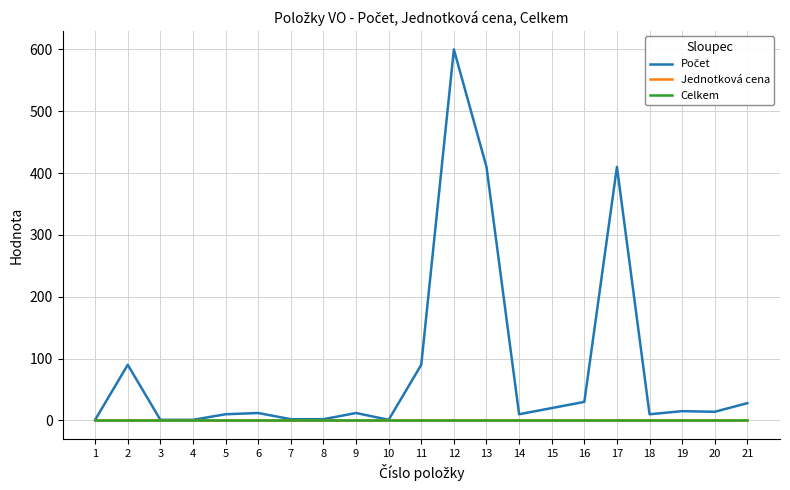

List the labels in order of Počet value, smallest first.

1, 3, 4, 10, 7, 8, 5, 14, 18, 6, 9, 20, 19, 15, 21, 16, 2, 11, 13, 17, 12